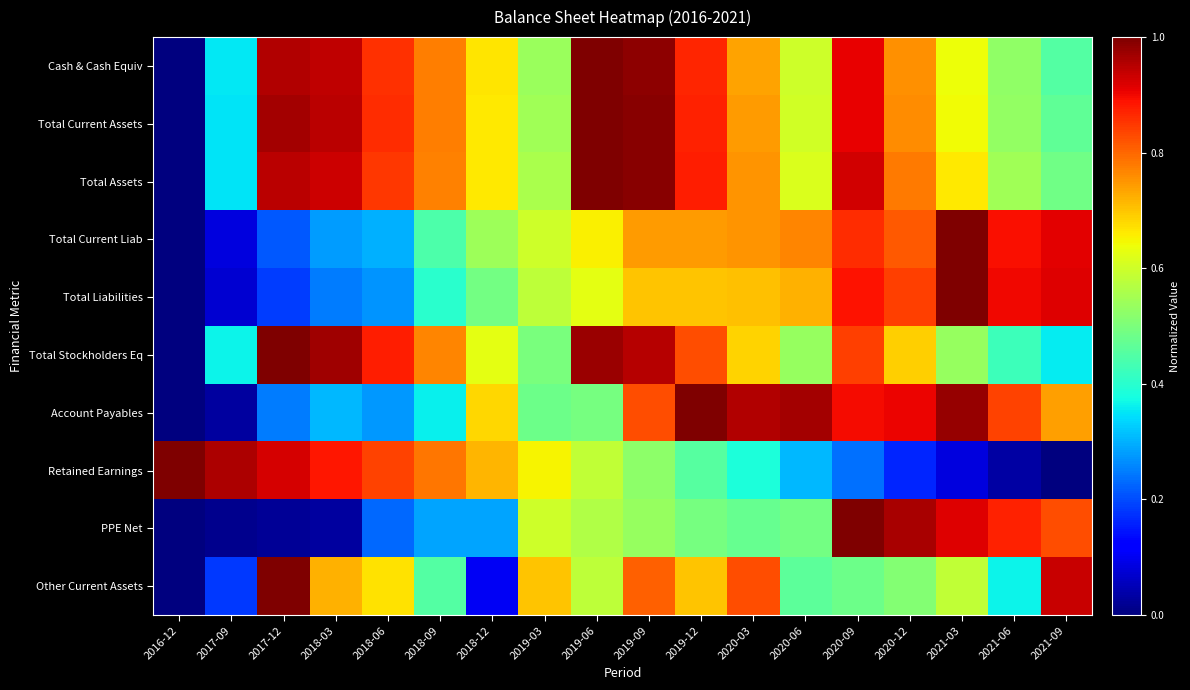

Which category has the highest value across all series?

2019-06